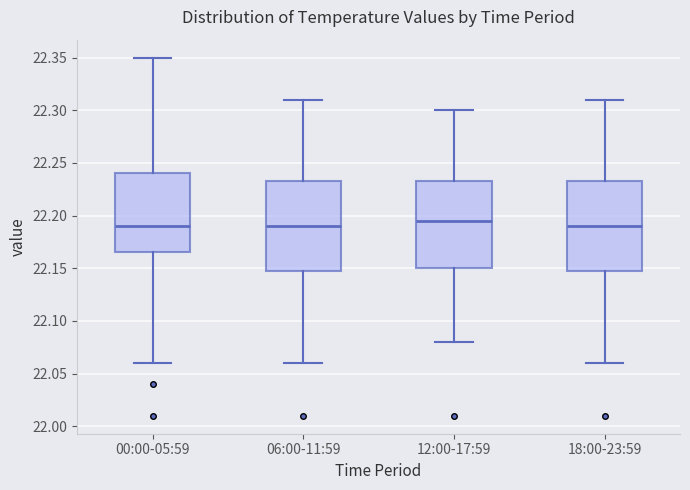

Reading left to right, read every box against the y-axis: the position of its median line, the range the box covers, and the ends of its whiskers. The values are not printed on the chart, so give them approximately, as read against the axis.

00:00-05:59: median 22.190, box 22.165 to 22.240, whiskers 22.060 to 22.350
06:00-11:59: median 22.190, box 22.150 to 22.235, whiskers 22.060 to 22.310
12:00-17:59: median 22.195, box 22.150 to 22.235, whiskers 22.080 to 22.300
18:00-23:59: median 22.190, box 22.150 to 22.235, whiskers 22.060 to 22.310